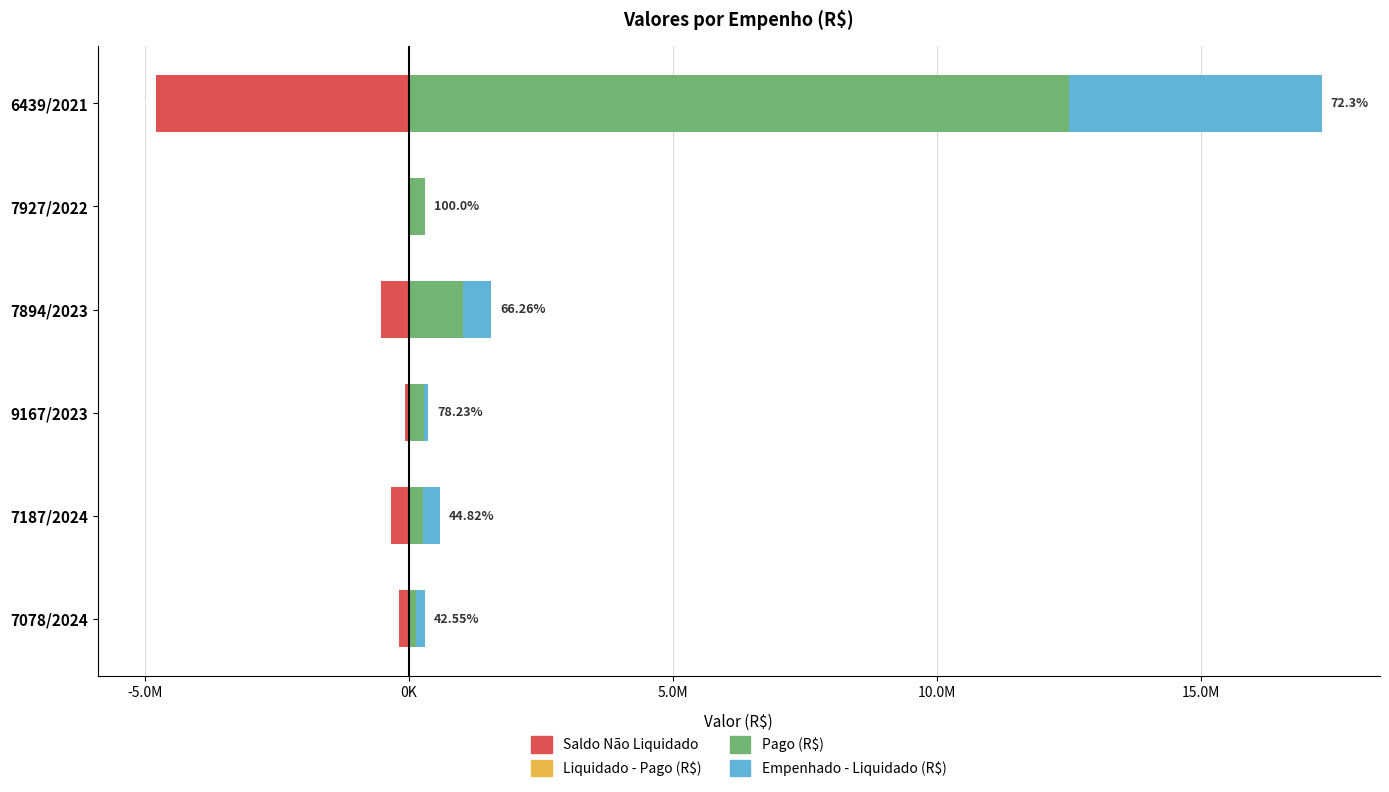

Count the number of data series in this chart.

4